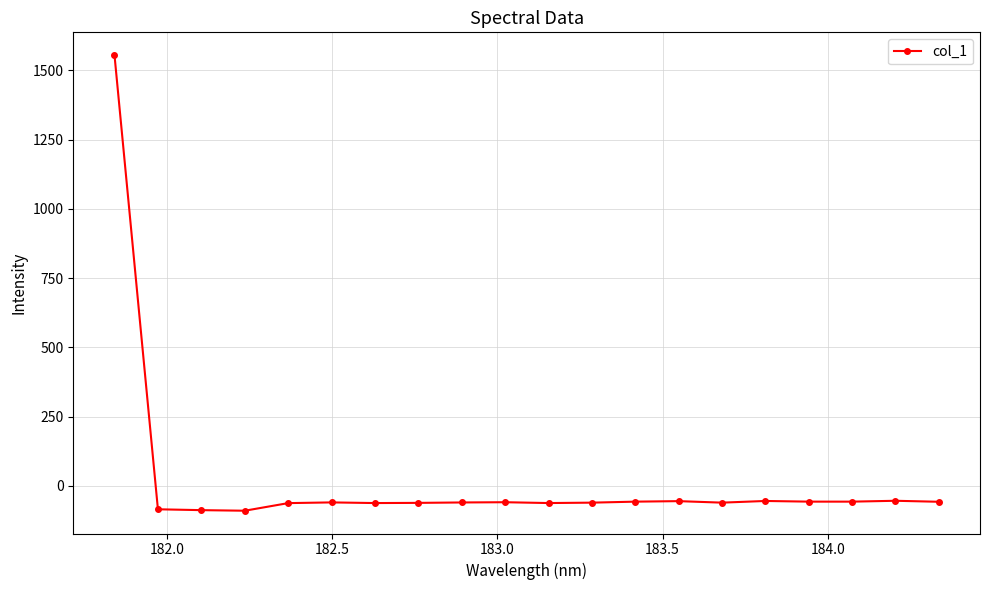

Does the chart have visible grid lines?

Yes